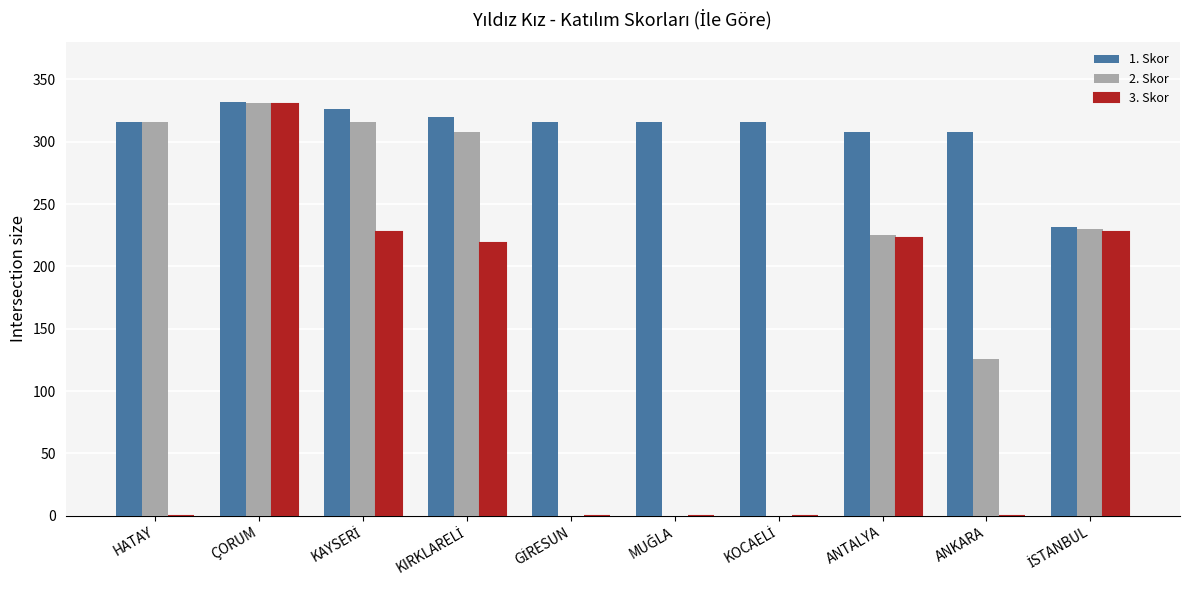

Reading left to right, list all the values displayed in this chart.

1. Skor: 316	332	326	320	316	316	316	308	308	232
2. Skor: 316	331	316	308	0	0	0	225	126	230
3. Skor: 0	330	228	219	0	0	0	223	0	228